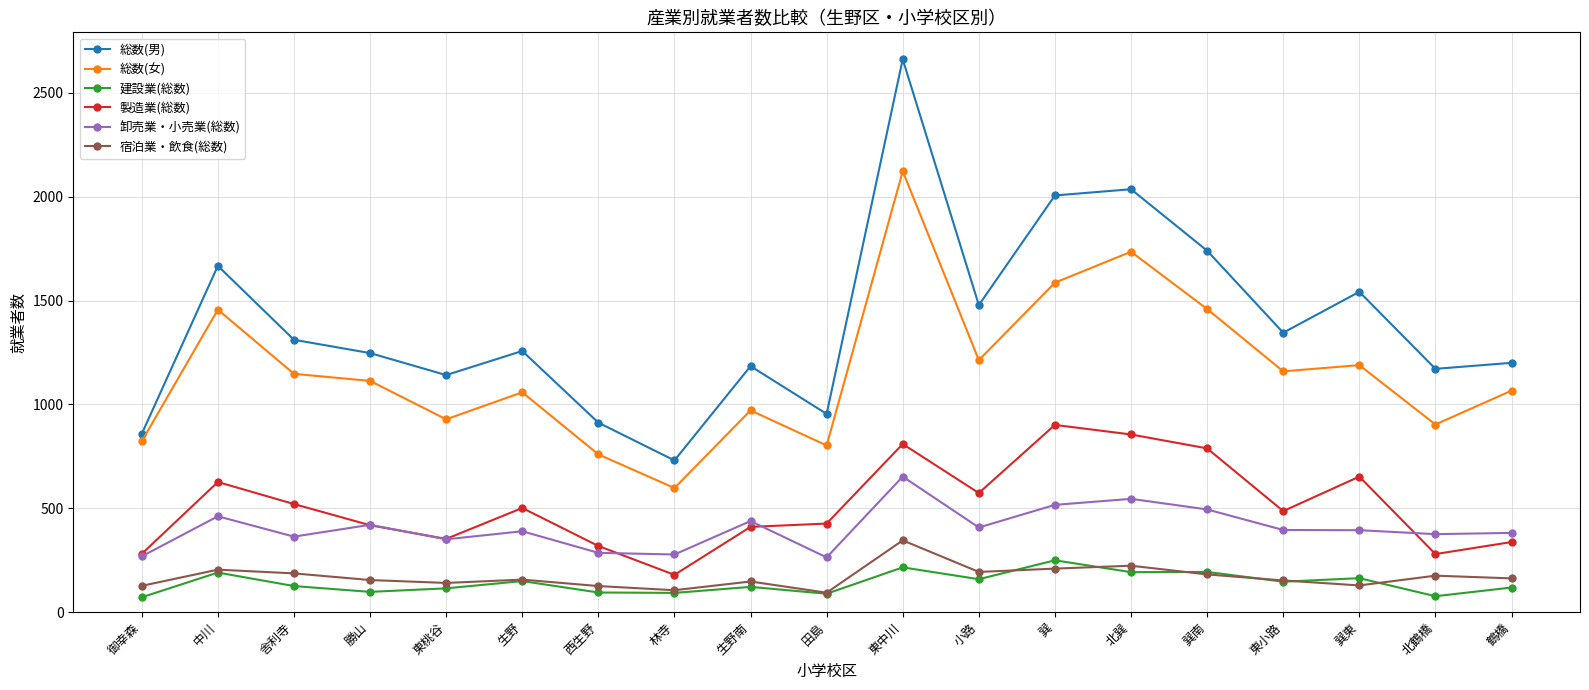

True or false: 宿泊業・飲食(総数) has more than 0 points higher than both neighbors.

True